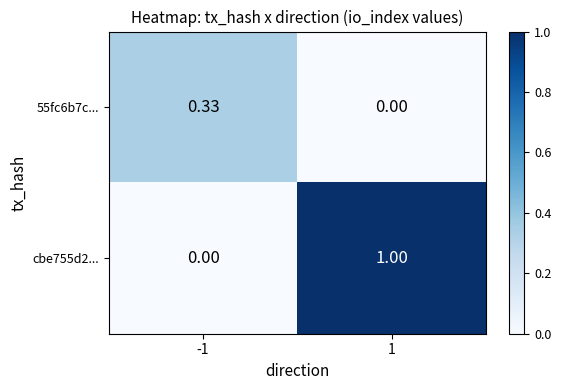

At how many categories does at least one series exceed 0?

2